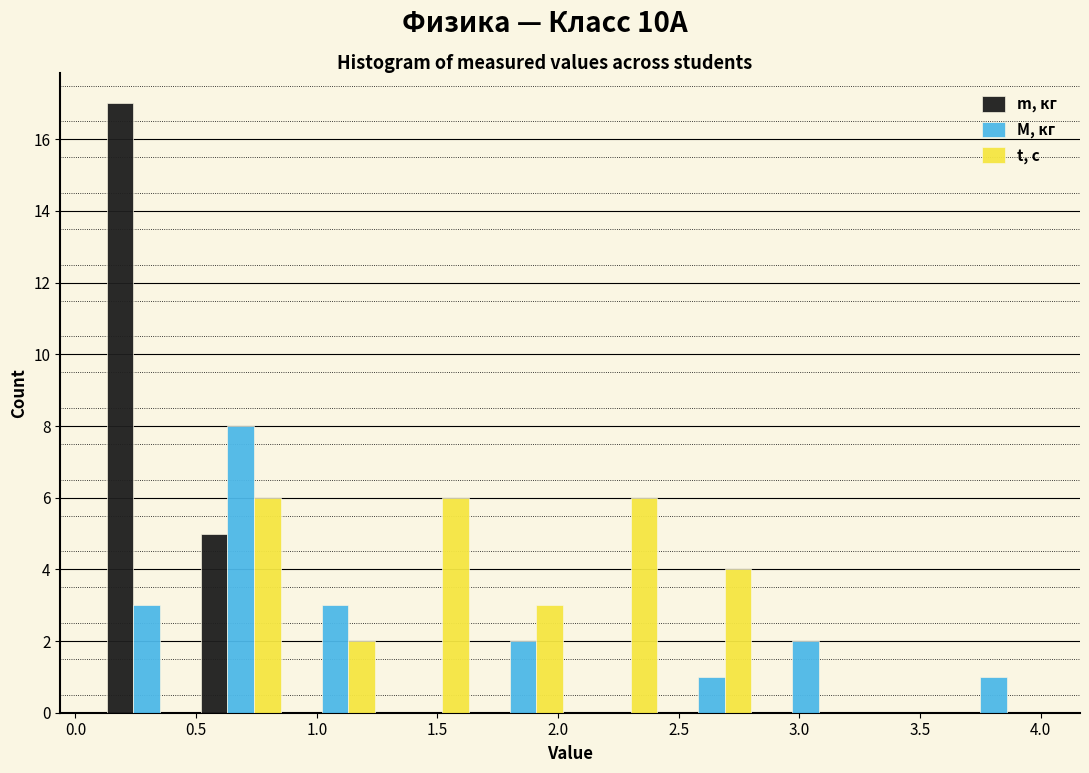

Reading left to right, list every range on the x-axis with the height of the bar of each series over it. Neither the bar edges nor the heights are printed on the chart, so give them approximately, as read against the axes.

0.10 to 0.49: m, кг=17	M, кг=3	t, с=0
0.49 to 0.88: m, кг=5	M, кг=8	t, с=6
0.88 to 1.27: m, кг=0	M, кг=3	t, с=2
1.27 to 1.66: m, кг=0	M, кг=0	t, с=6
1.66 to 2.05: m, кг=0	M, кг=2	t, с=3
2.05 to 2.44: m, кг=0	M, кг=0	t, с=6
2.44 to 2.83: m, кг=0	M, кг=1	t, с=4
2.83 to 3.22: m, кг=0	M, кг=2	t, с=0
3.22 to 3.61: m, кг=0	M, кг=0	t, с=0
3.61 to 4.00: m, кг=0	M, кг=1	t, с=0